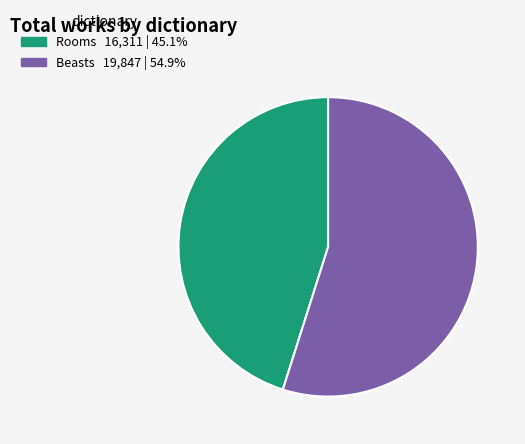

How many slices are in this pie chart?

2